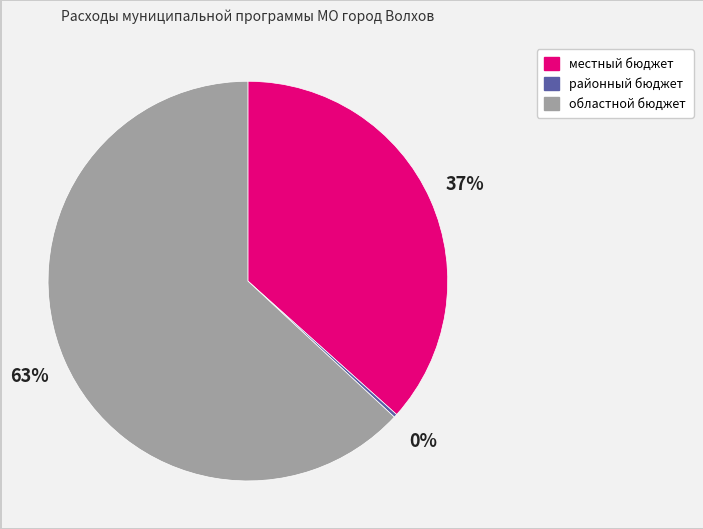

True or false: областной бюджет accounts for 50% of the total.

False